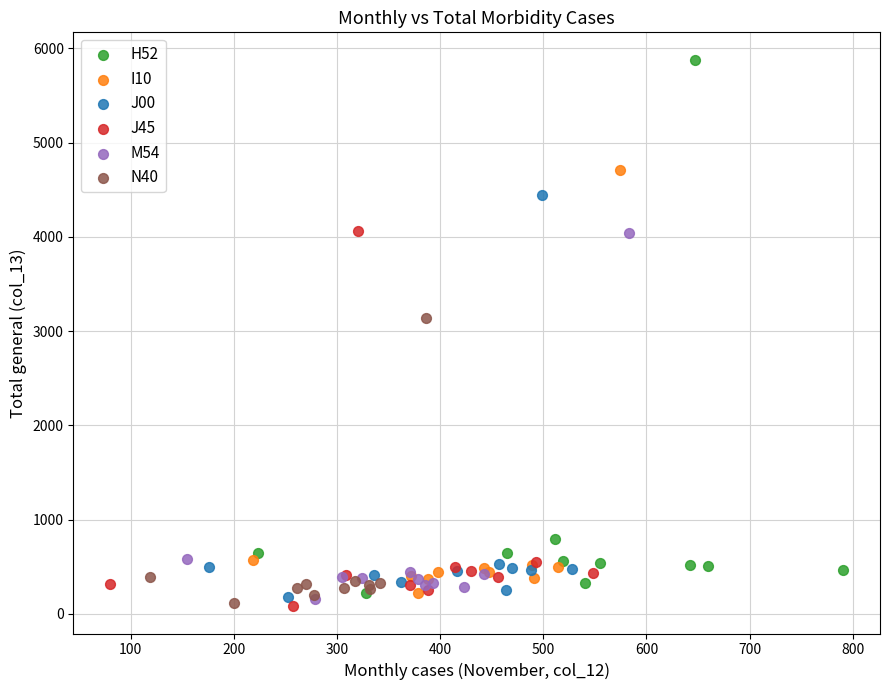

Which series reaches the maximum Y coordinate?

H52